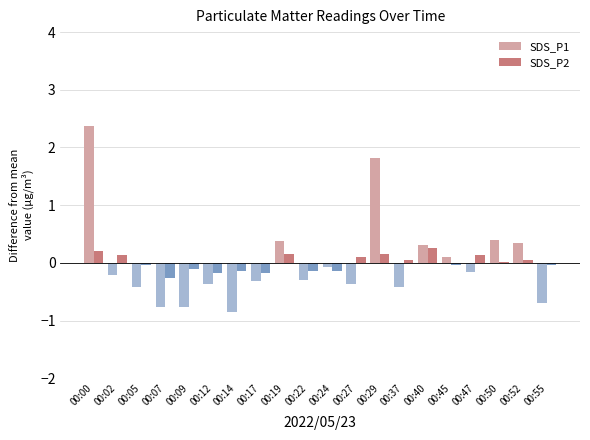

Which label corresponds to the largest value in the chart?

00:00